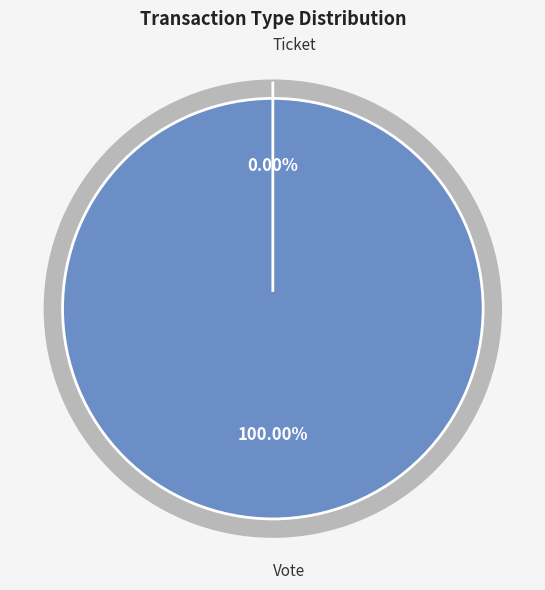

What is the largest slice in the pie chart?

Vote